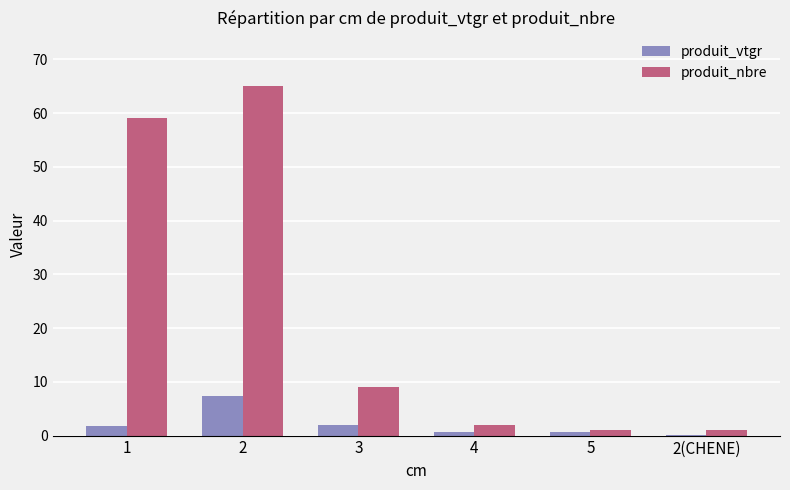

What is the total value across all series at 2?

72.3